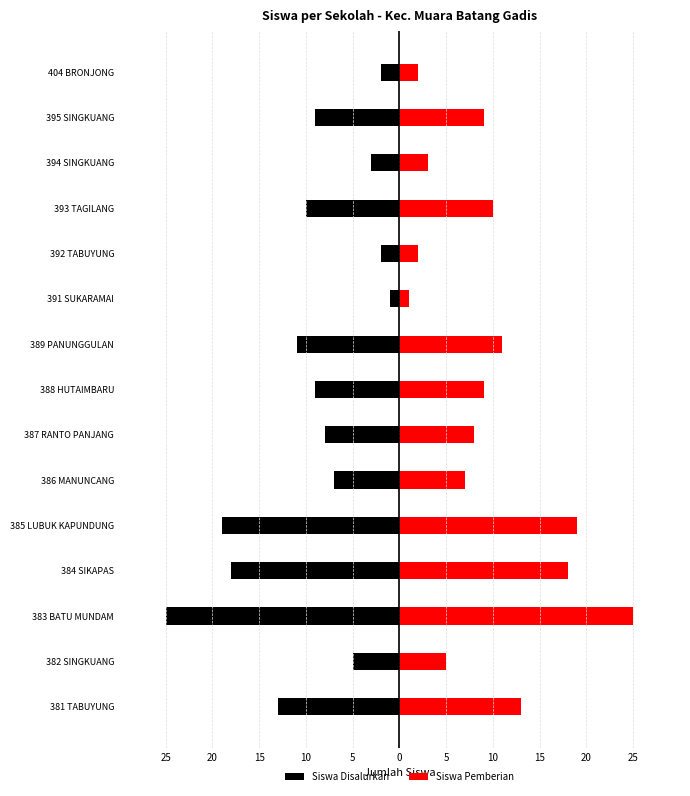

At how many categories does at least one series exceed -20?

15